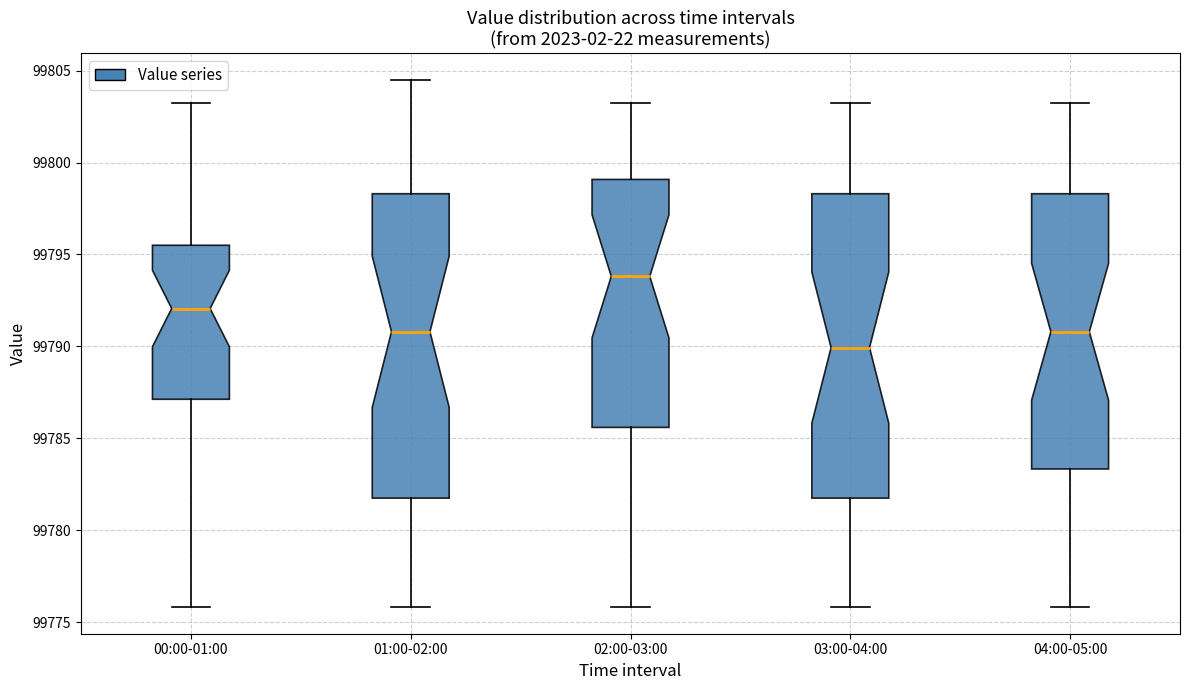

Reading left to right, transcribe this box plot: for each box, give where its median line is, the range the box spans, and where its two whiskers end, as read against the y-axis. The values are not printed on the chart, so give them approximately, as read against the axis.

00:00-01:00: median 99792.0, box 99787.0 to 99795.5, whiskers 99776.0 to 99803.0
01:00-02:00: median 99791.0, box 99782.0 to 99798.5, whiskers 99776.0 to 99804.5
02:00-03:00: median 99794.0, box 99785.5 to 99799.0, whiskers 99776.0 to 99803.0
03:00-04:00: median 99790.0, box 99782.0 to 99798.5, whiskers 99776.0 to 99803.0
04:00-05:00: median 99791.0, box 99783.5 to 99798.5, whiskers 99776.0 to 99803.0